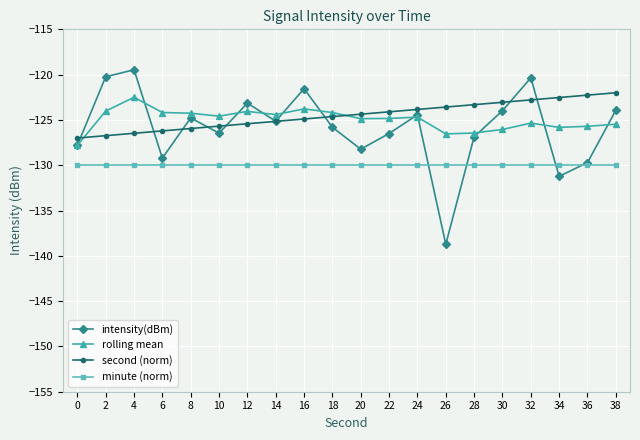

What is the smallest value displayed?

-138.7